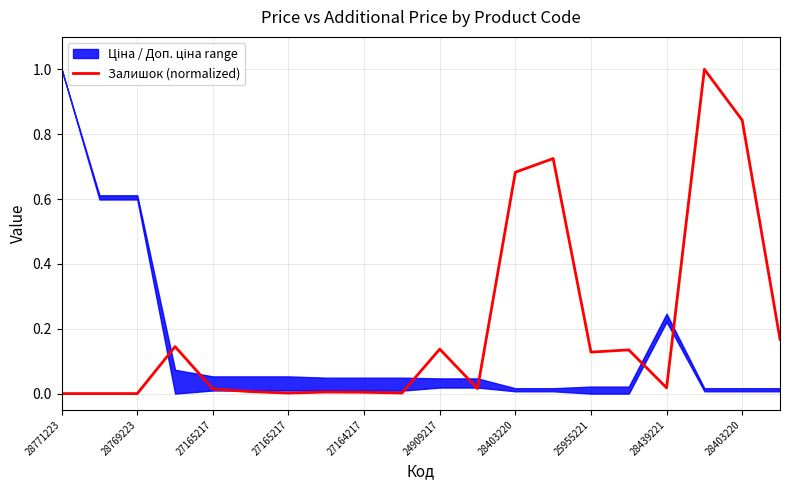

Where is the data nearest to the value 0?

28771223